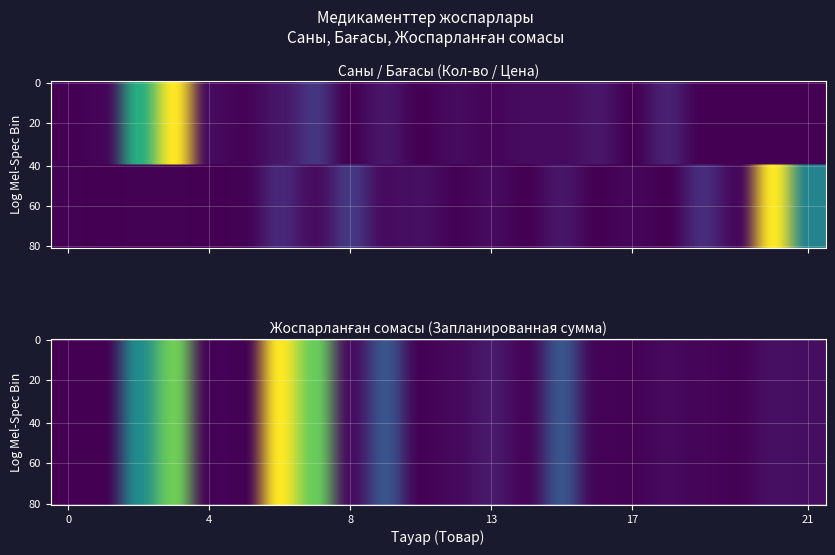

List the series in order of their peak value, lowest first.

Саны (Кол-во), Бағасы (Цена), Жоспарланған сомасы